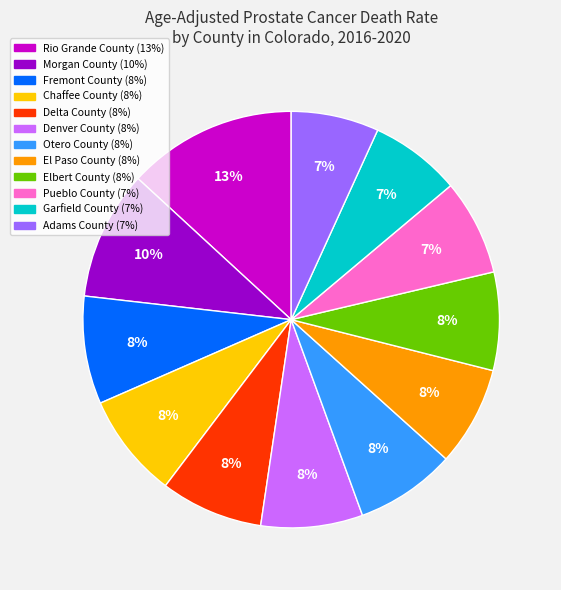

Is there any slice that represents more than half of the pie?

No